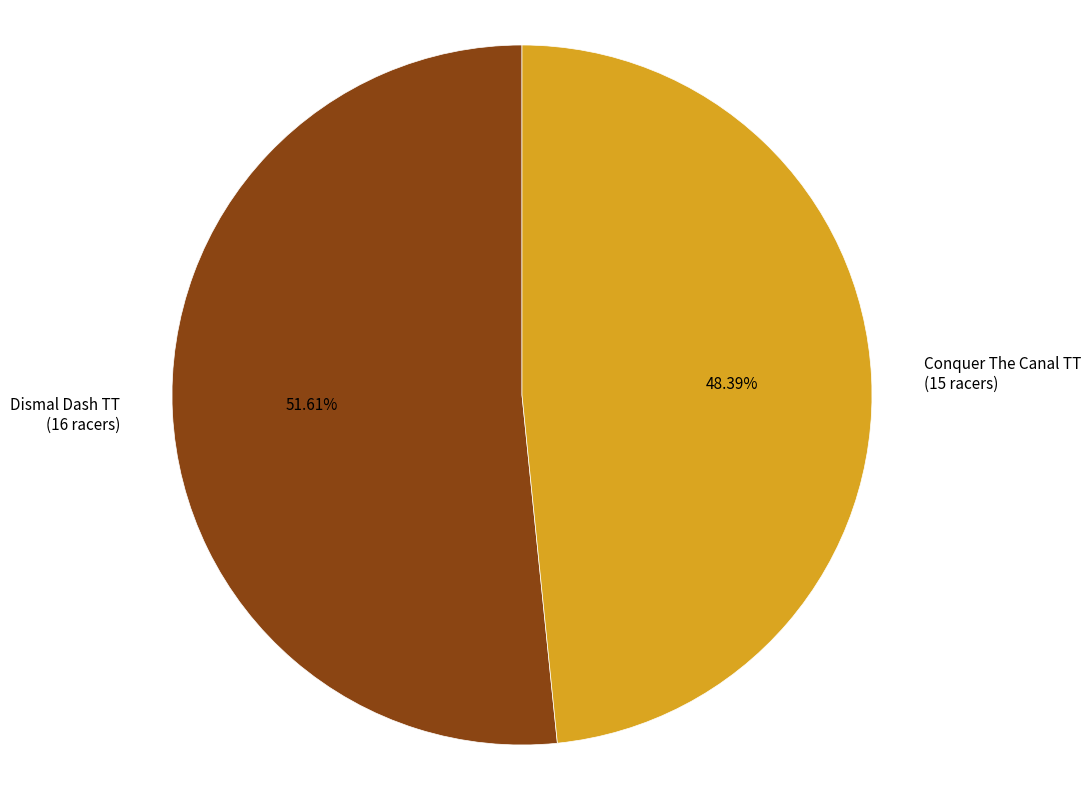

To the nearest percent, what is the difference between the largest and smallest slice percentages?

3%